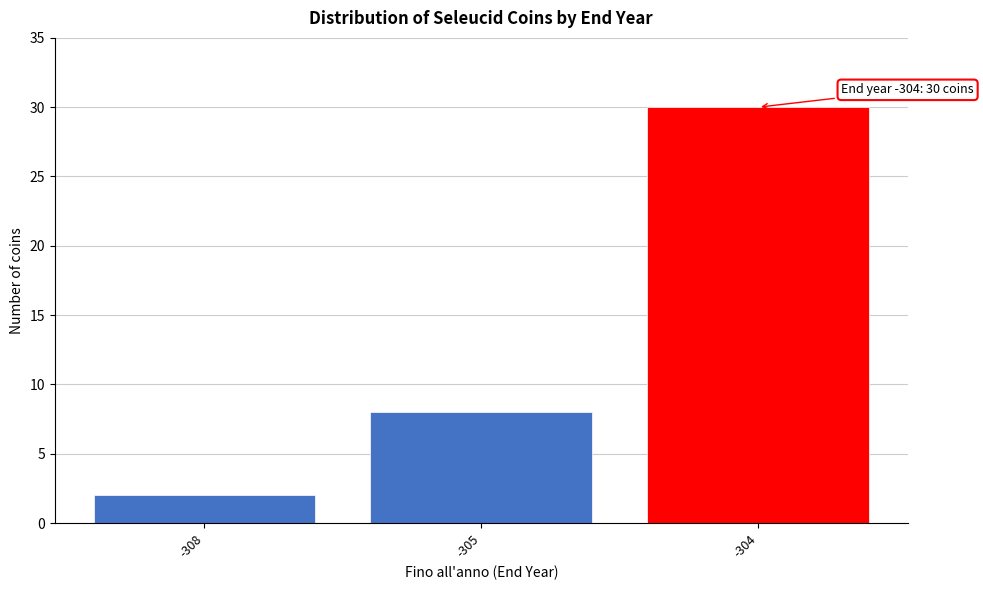

Reading left to right, list all the values displayed in this chart.

2	8	30